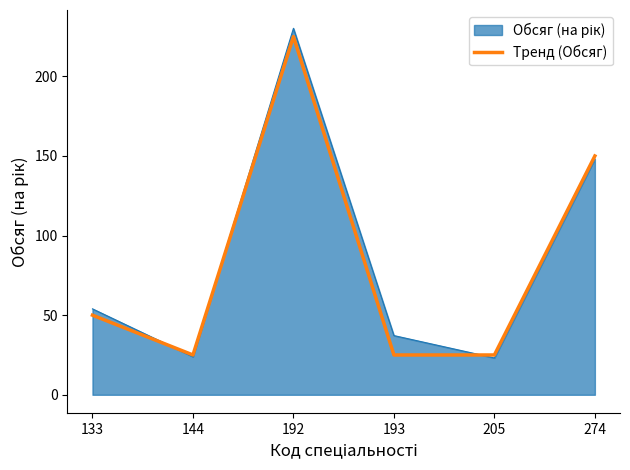

What is the spread (max minus min) of values at 205?

1.9